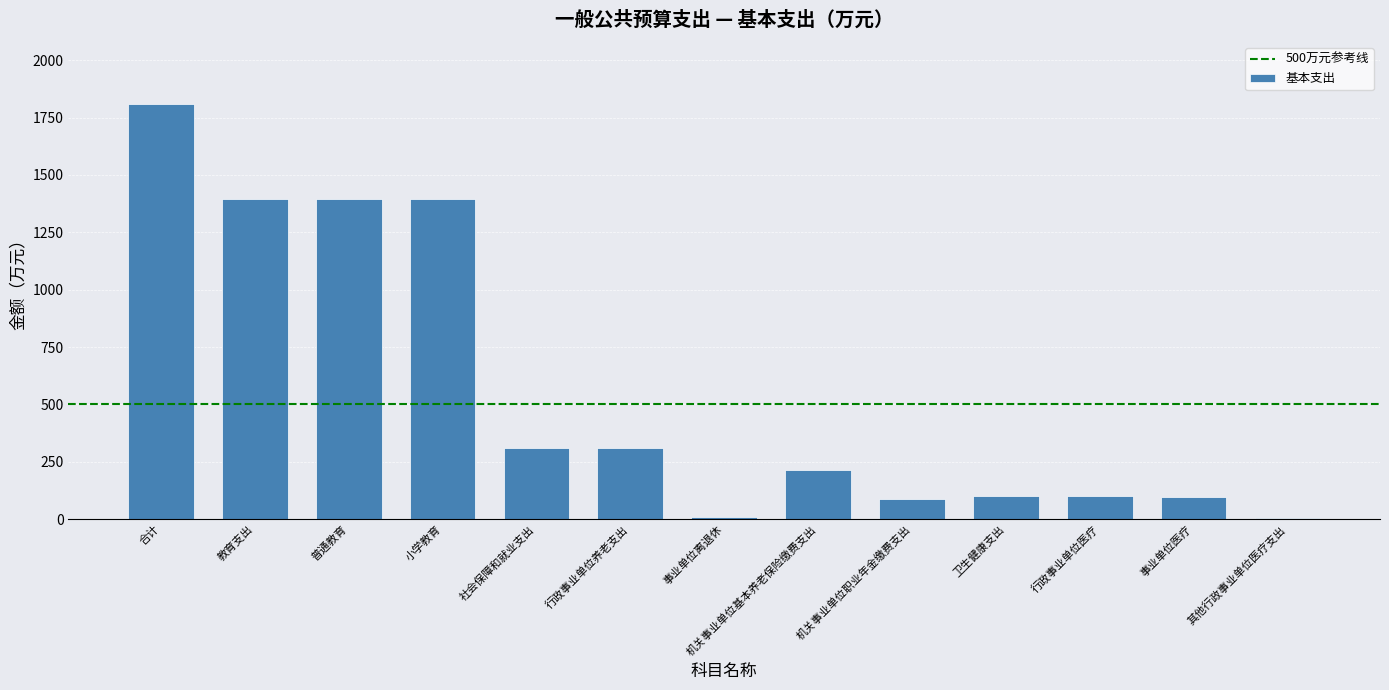

What is the label of the 12th bar from the left?

事业单位医疗